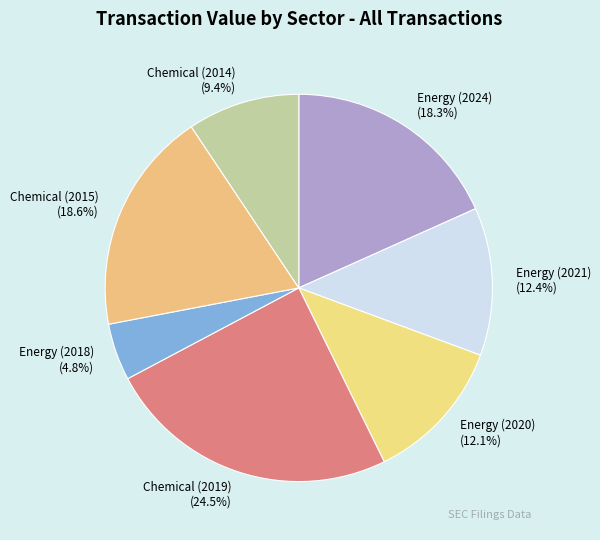

To the nearest percent, what is the difference between the largest and smallest slice percentages?

20%